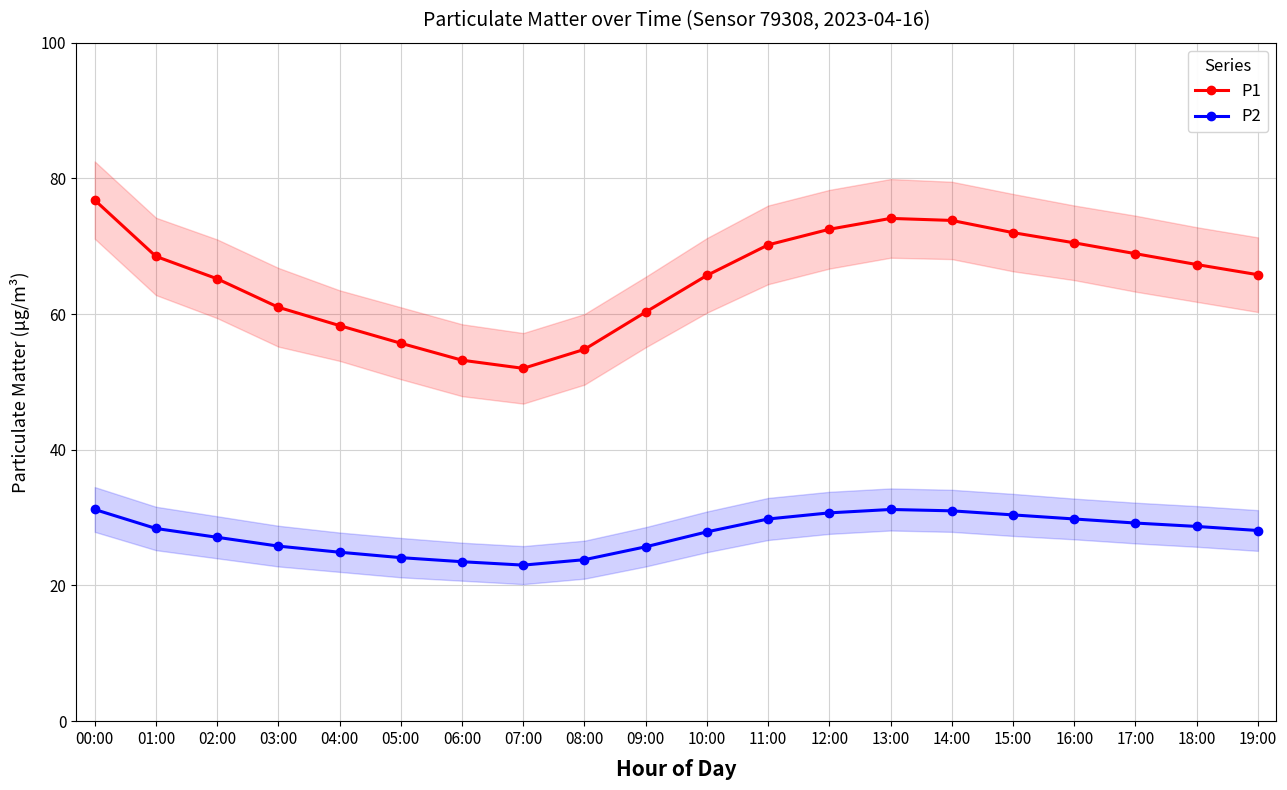

How many interior local peaks does the P2 series have?

1